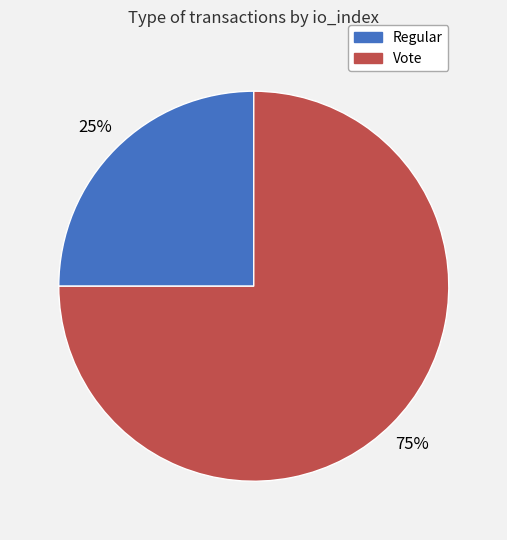

Which has a higher value, Regular or Vote?

Vote